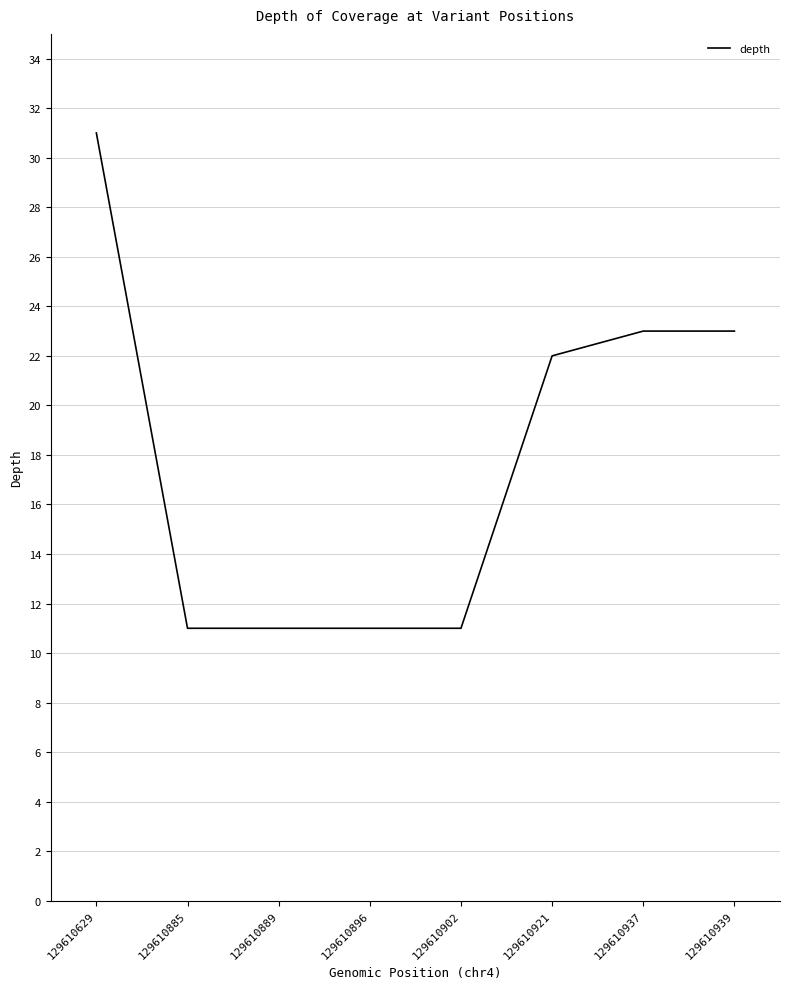

What is the smallest value displayed?

11